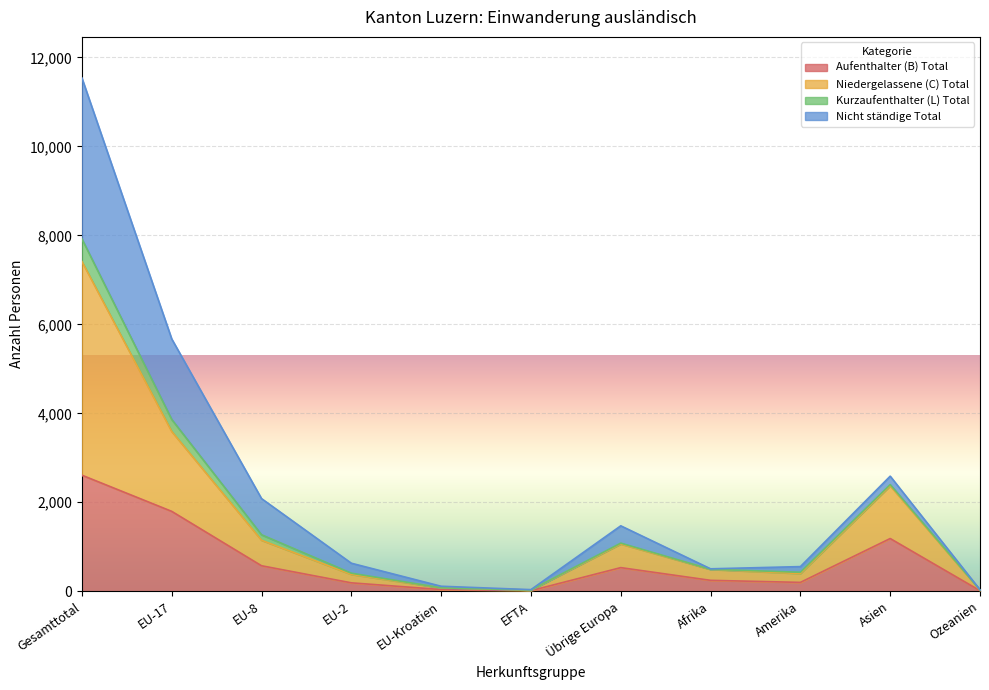

In Nicht ständige Total, how many points are higher than both neighbors (excluding endpoints)?

2